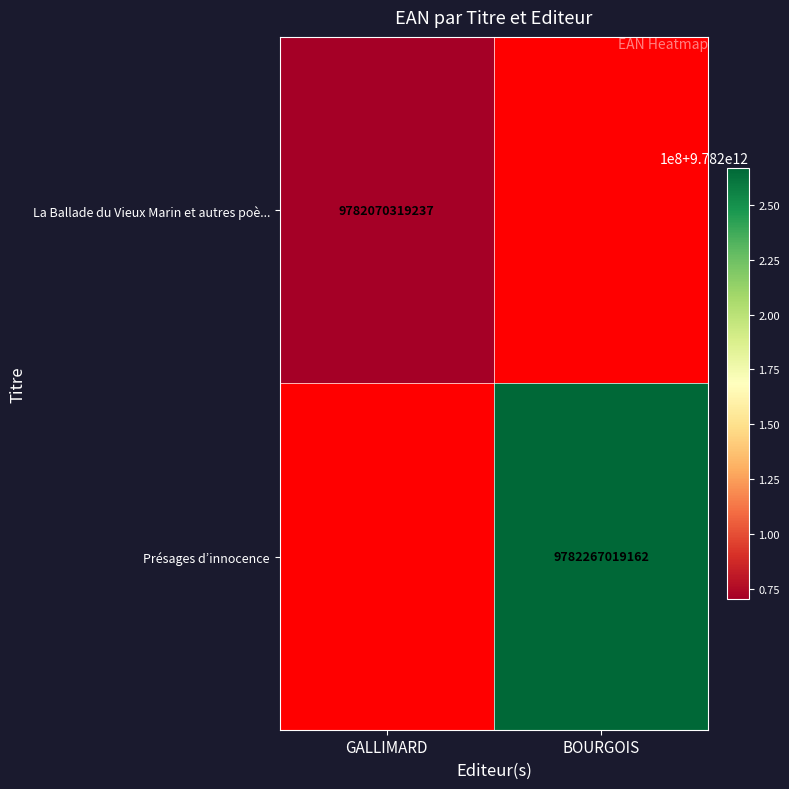

Which label corresponds to the smallest value in the chart?

GALLIMARD